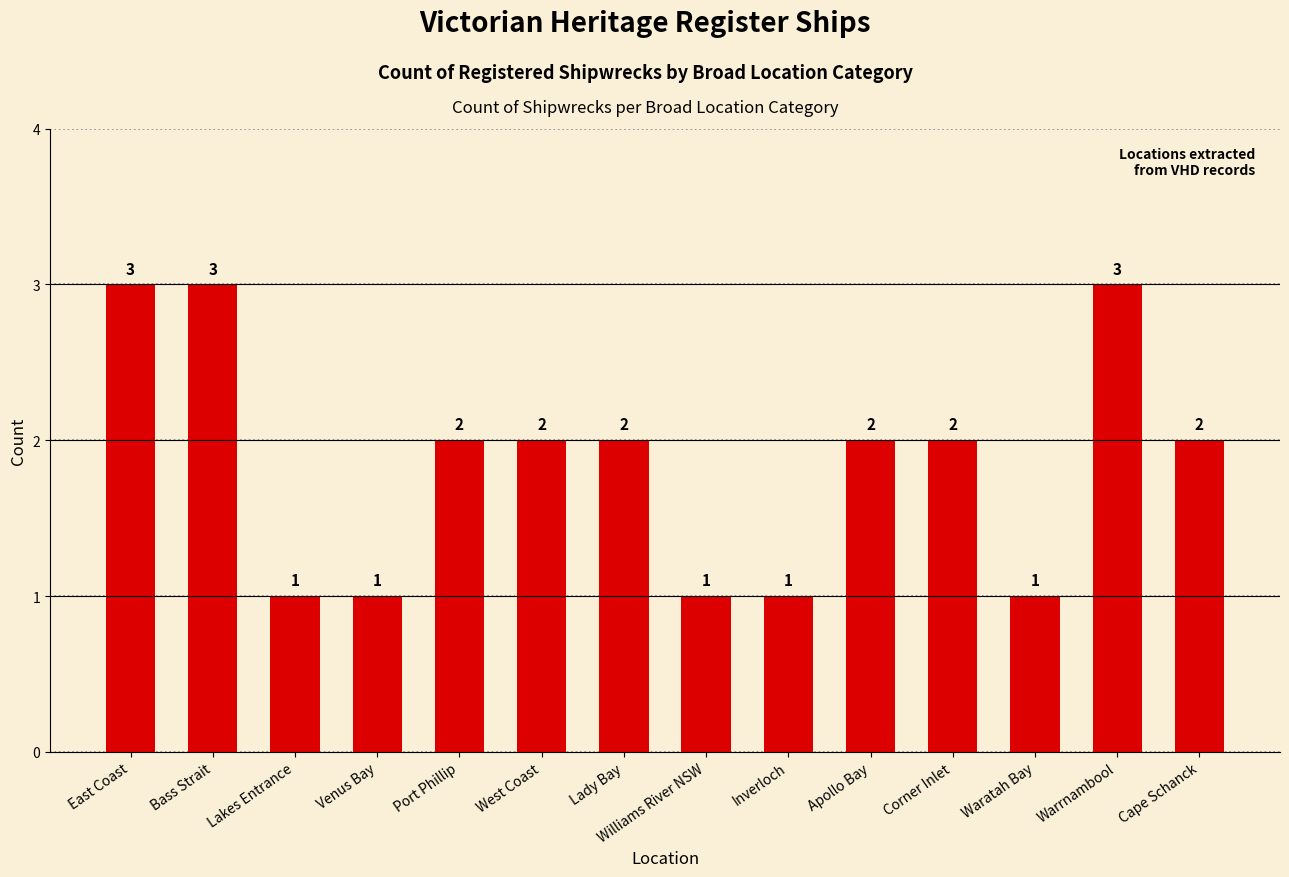

What is the change in value from Lakes Entrance to Corner Inlet?

+1